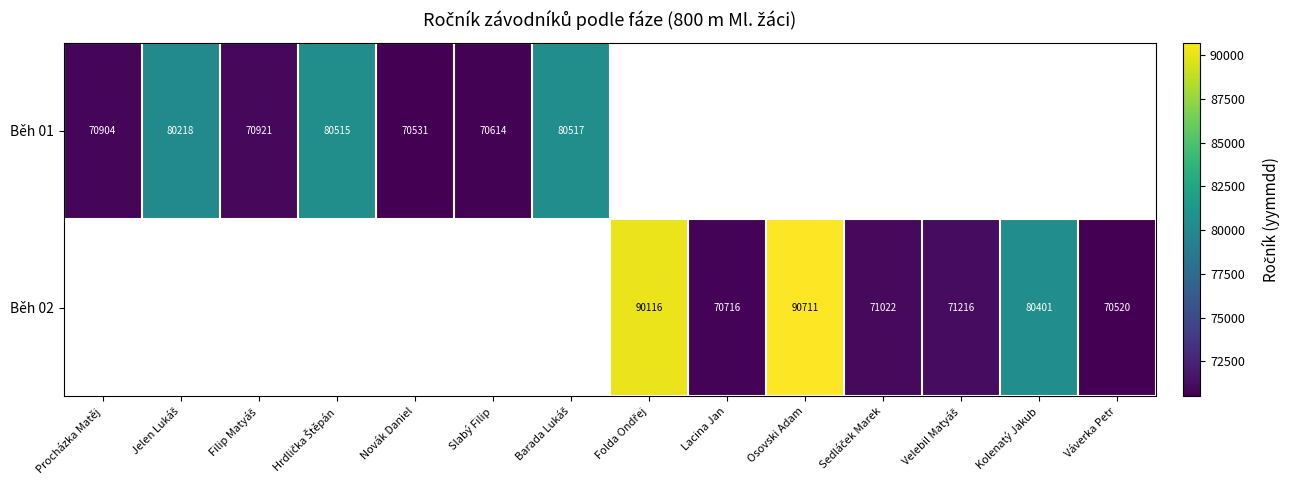

Which has a higher value, Lacina Jan or Filip Matyáš?

Filip Matyáš